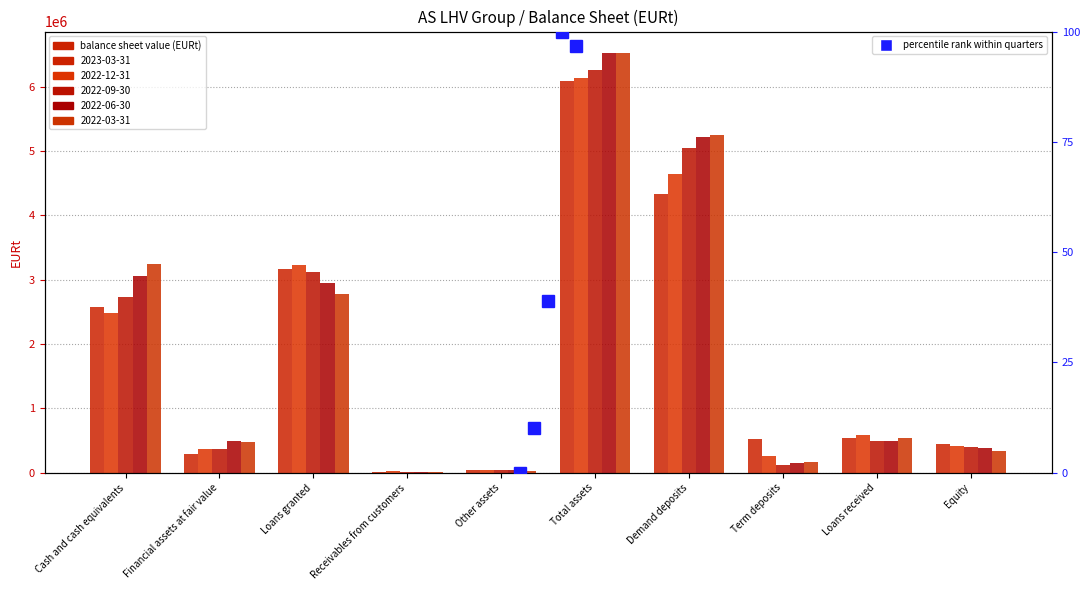

What is the total value across all series at Equity?

1991218.5